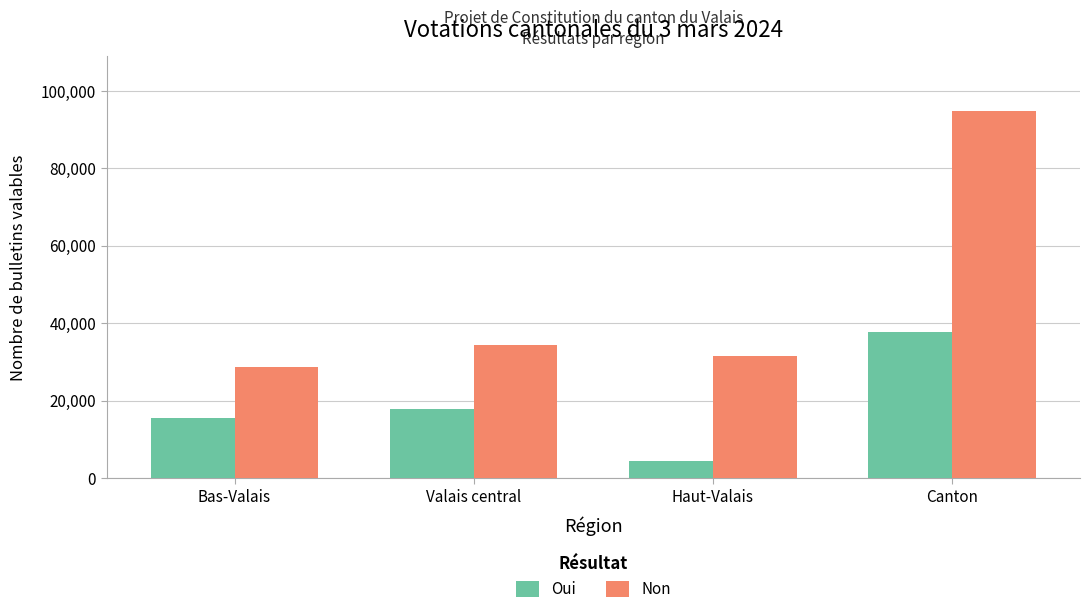

Which series has the largest range (max minus min)?

Non